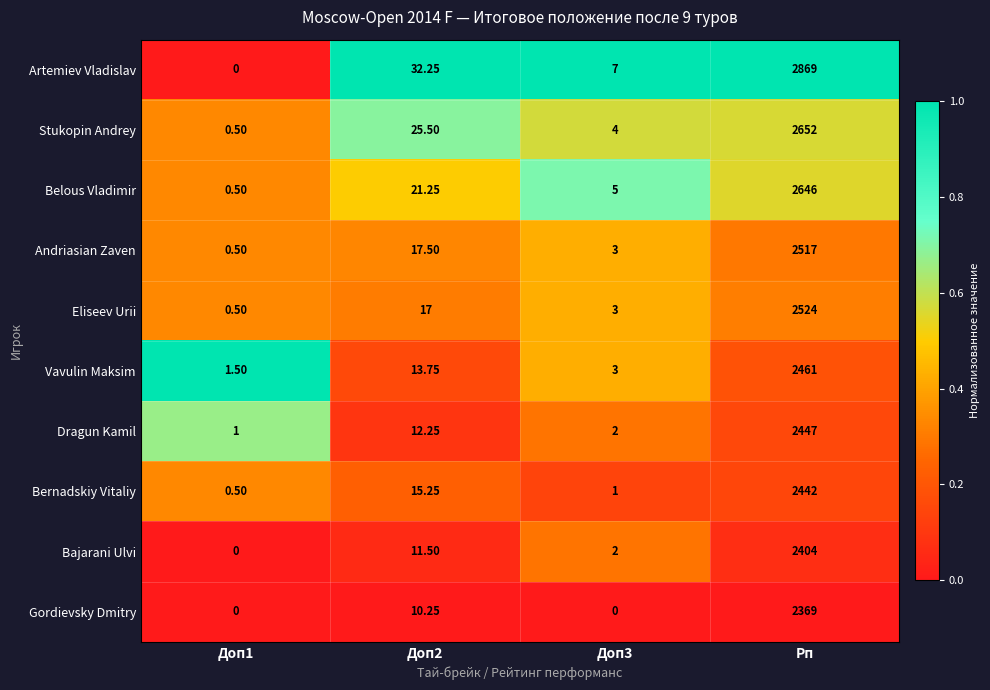

List the series in order of their peak value, highest first.

Artemiev Vladislav, Stukopin Andrey, Belous Vladimir, Eliseev Urii, Andriasian Zaven, Vavulin Maksim, Dragun Kamil, Bernadskiy Vitaliy, Bajarani Ulvi, Gordievsky Dmitry